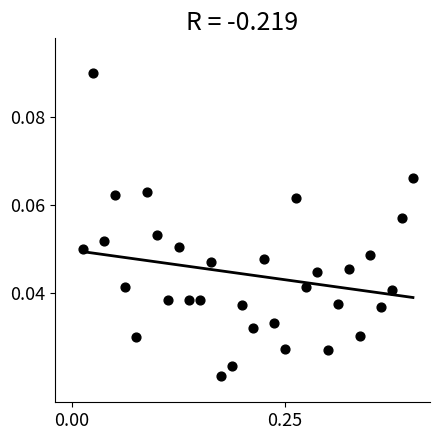

What is the range of X values (max minus min)?

0.4